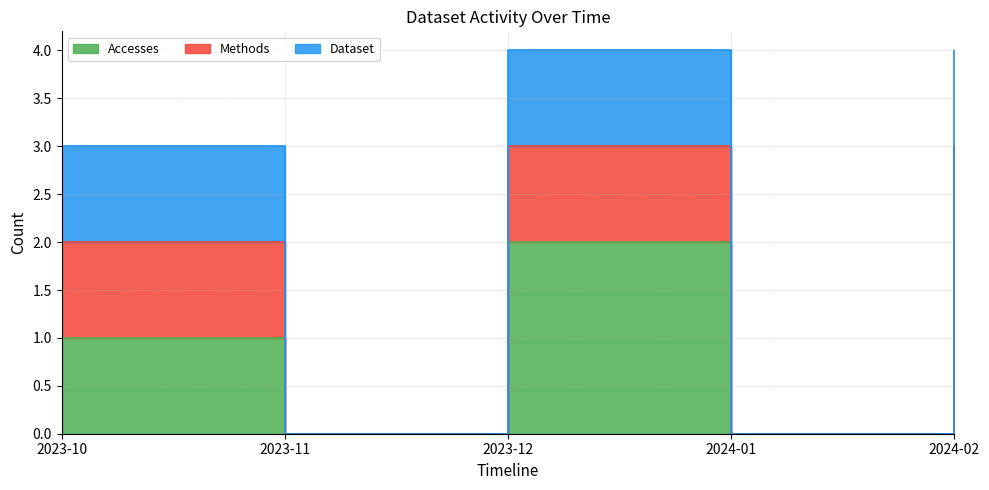

Which category has the lowest value across all series?

2023-11